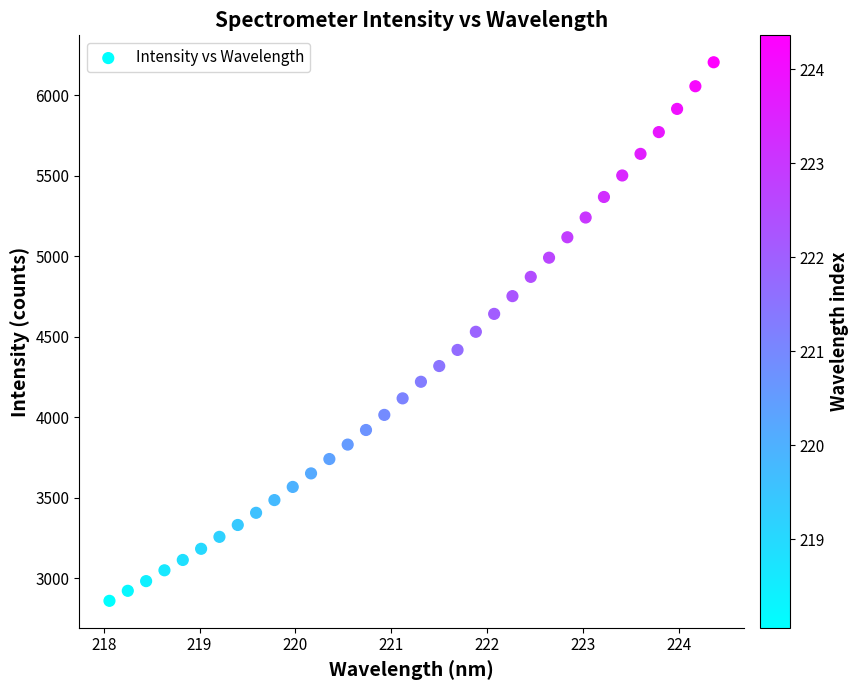

What is the range of X values (max minus min)?

6.3